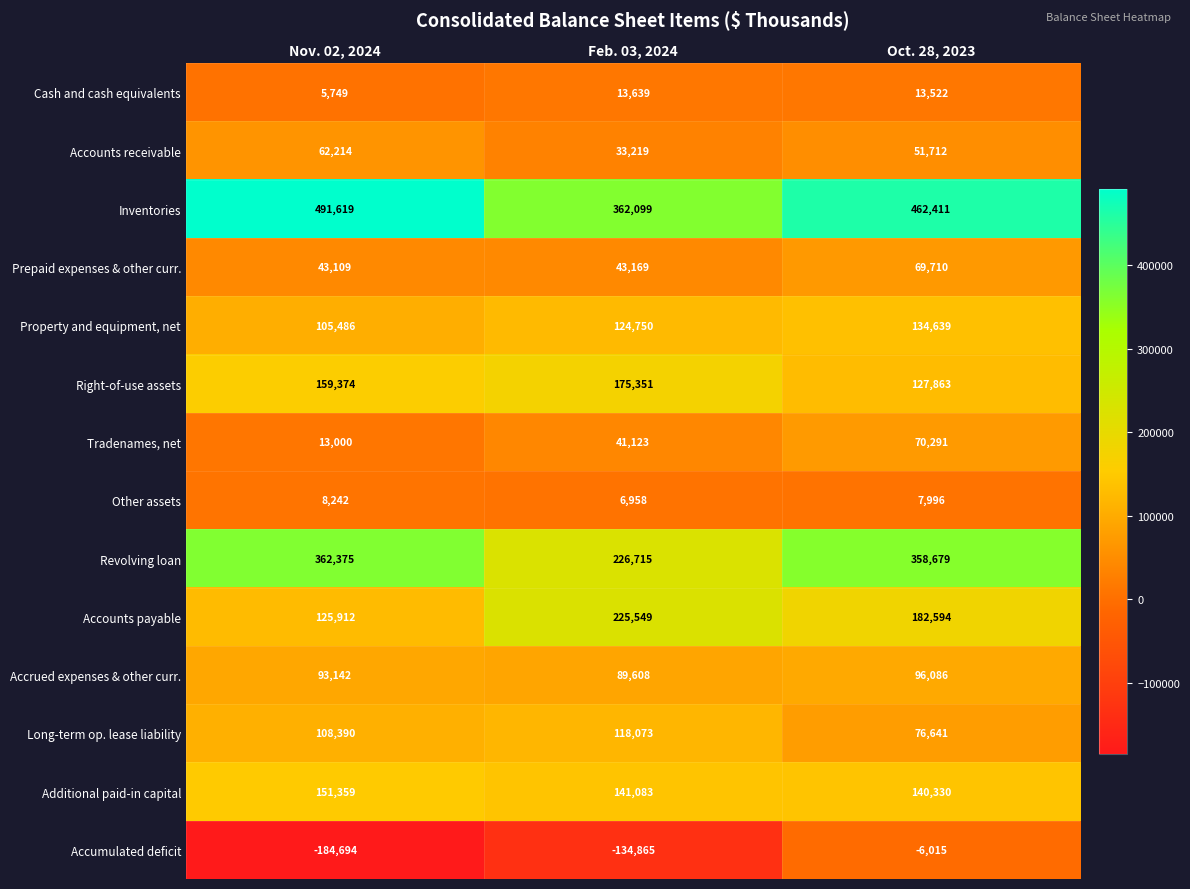

Which series has the largest total across all categories?

Inventories